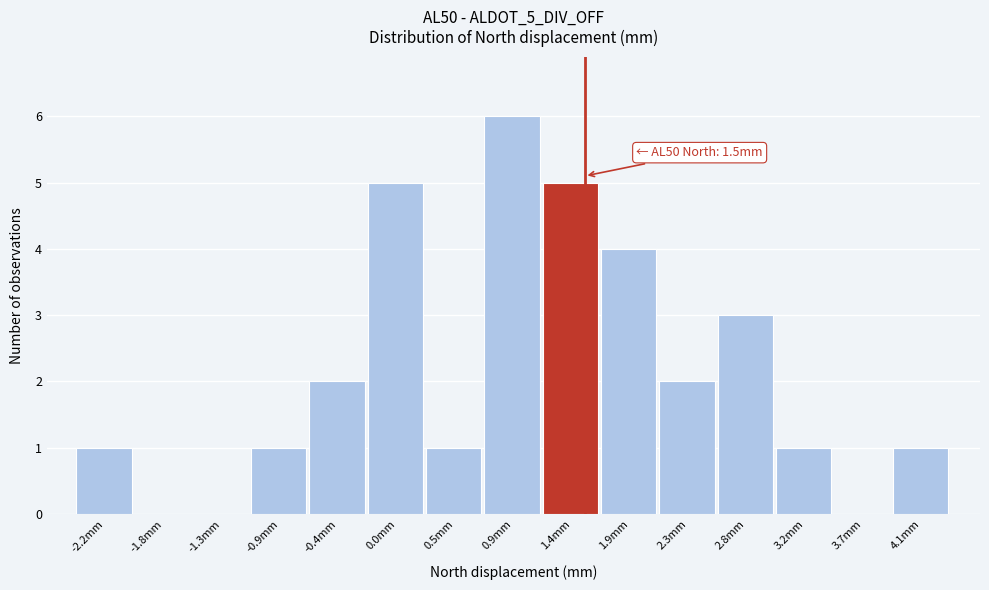

Over which range of the x-axis is the bar tallest?

0.70 to 1.20